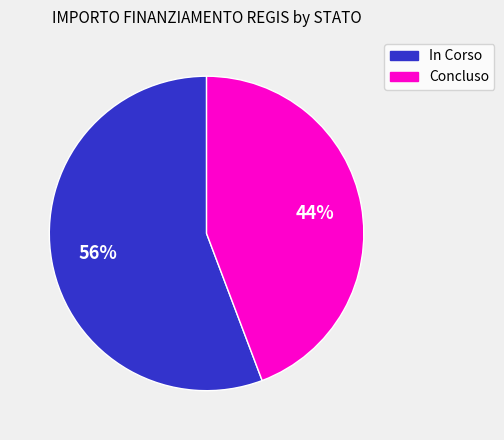

To the nearest percent, what is the difference between the largest and smallest slice percentages?

12%